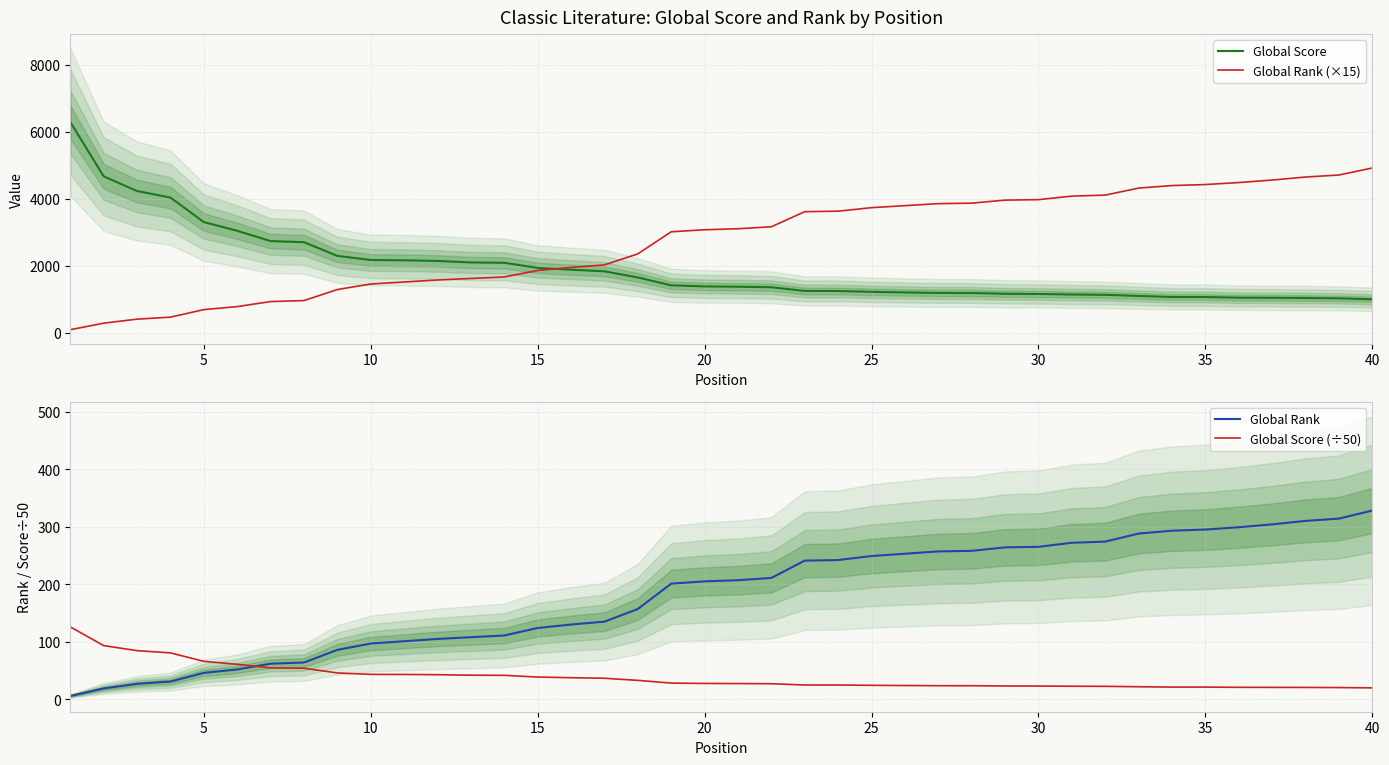

What is the difference between the second highest and second lowest values in the Global Score series?

3645